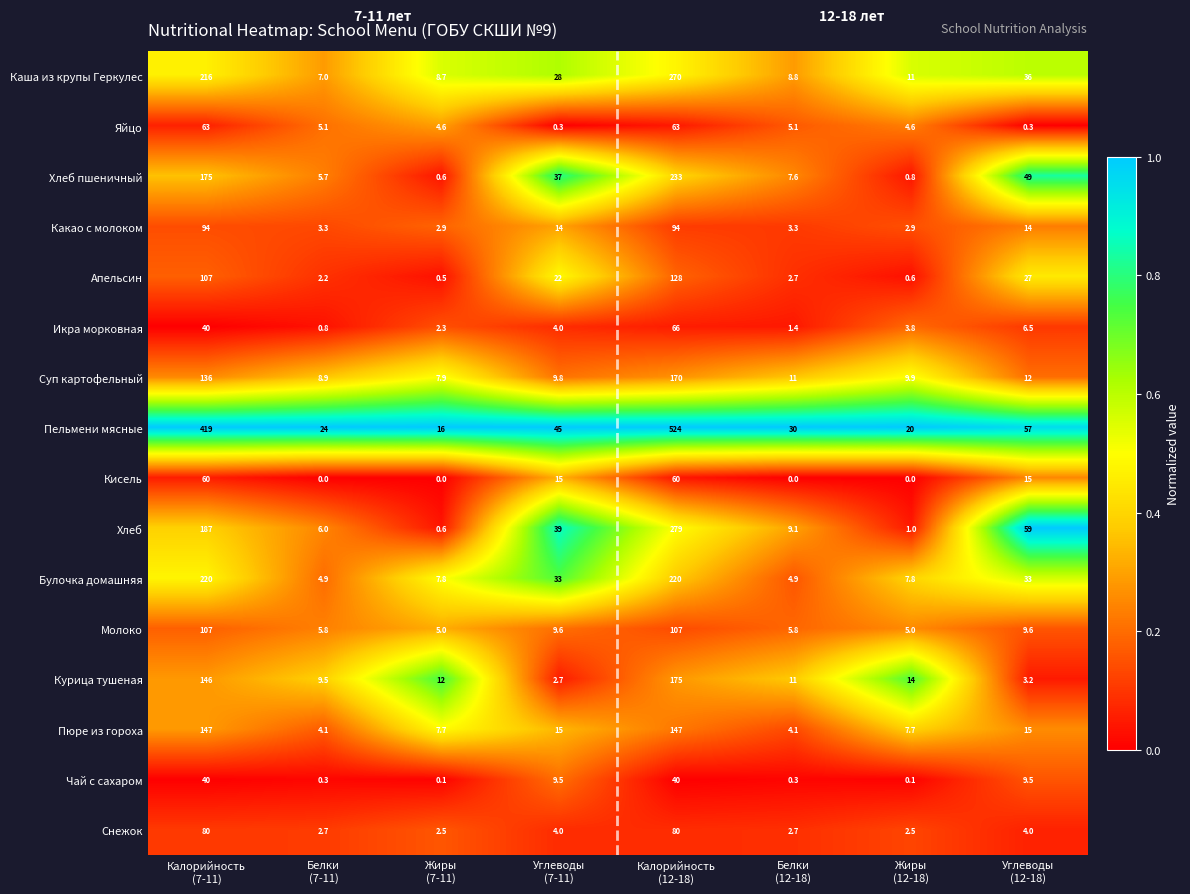

List the series in order of their peak value, highest first.

Пельмени мясные, Хлеб, Каша из крупы Геркулес, Хлеб пшеничный, Булочка домашняя, Курица тушеная, Суп картофельный, Пюре из гороха, Апельсин, Молоко, Какао с молоком, Снежок, Икра морковная, Яйцо, Кисель, Чай с сахаром